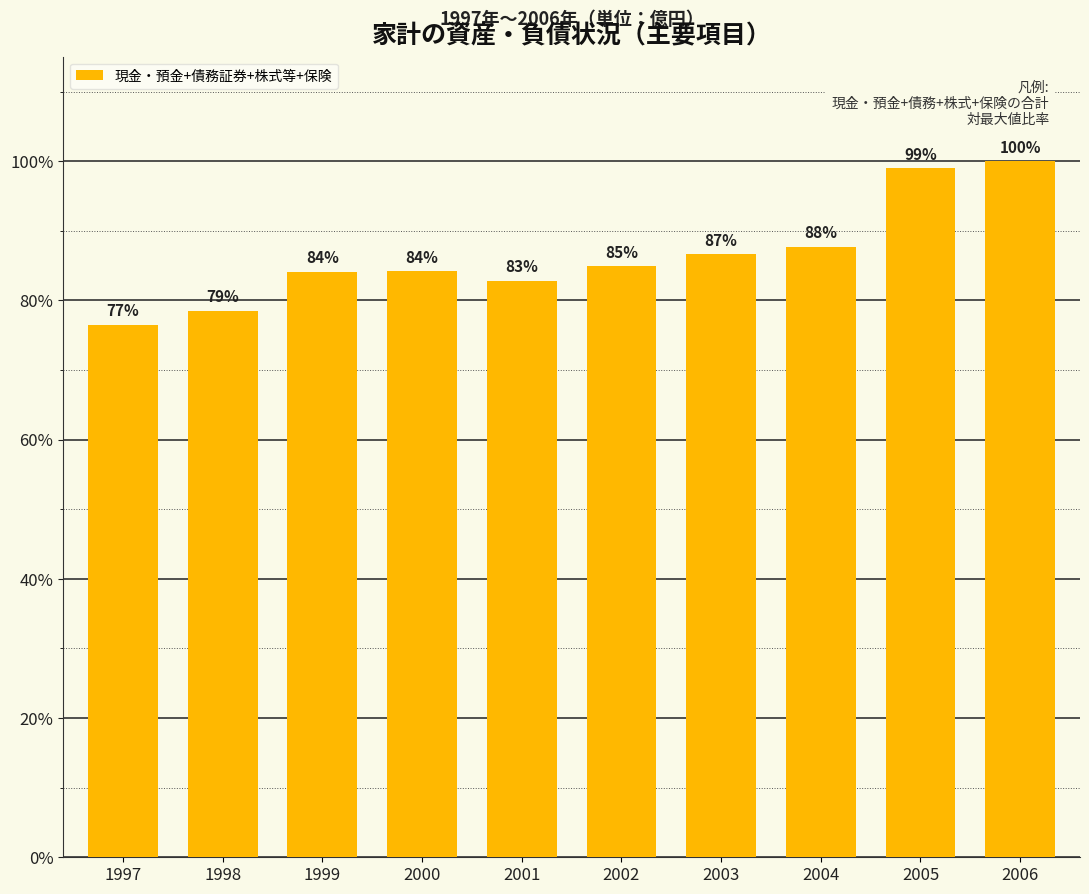

What is the sum of the values at 2003 and 2000?

170.9